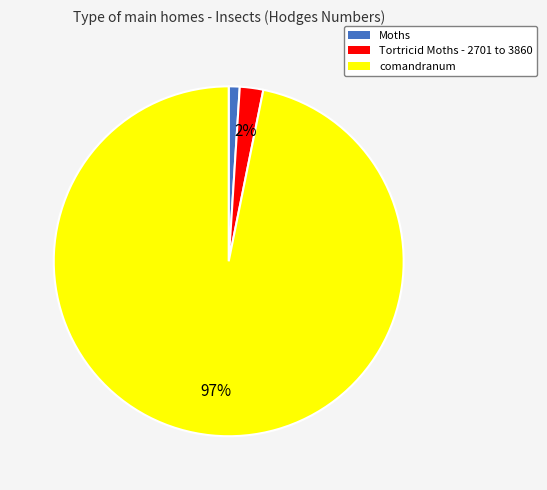

Is there a majority slice in this chart?

Yes